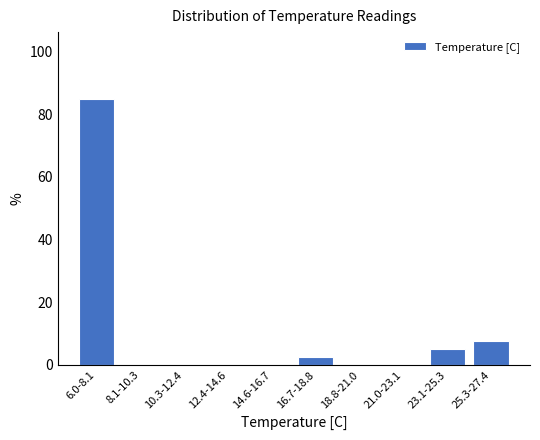

Reading left to right, extract all data points from this chart.

6.0-8.1=85.0	8.1-10.3=0.0	10.3-12.4=0.0	12.4-14.6=0.0	14.6-16.7=0.0	16.7-18.8=2.5	18.8-21.0=0.0	21.0-23.1=0.0	23.1-25.3=5.0	25.3-27.4=7.5